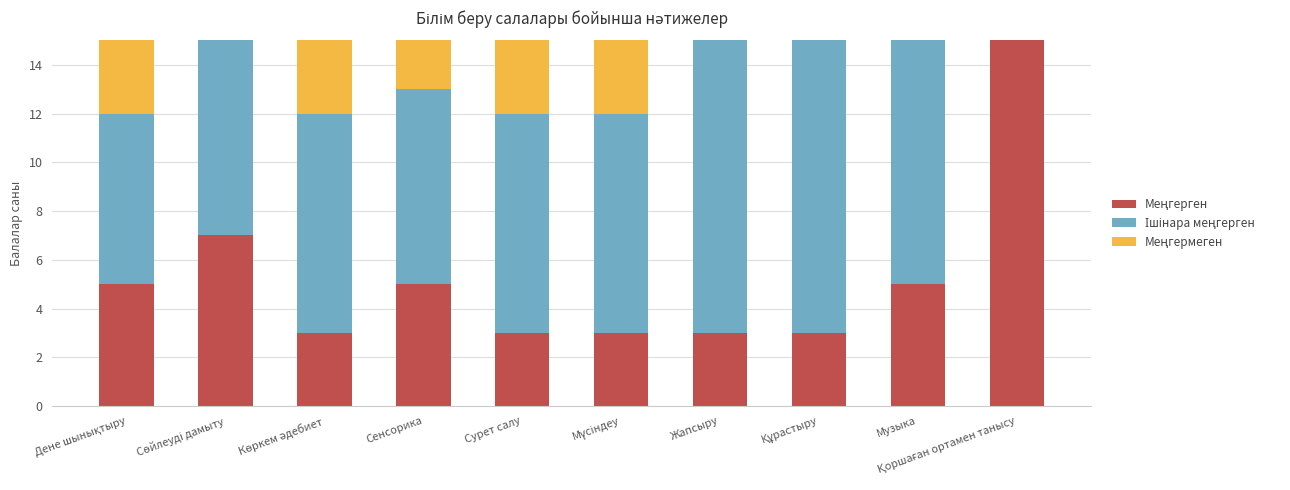

What is the label of the 10th bar from the right?

Дене шынықтыру